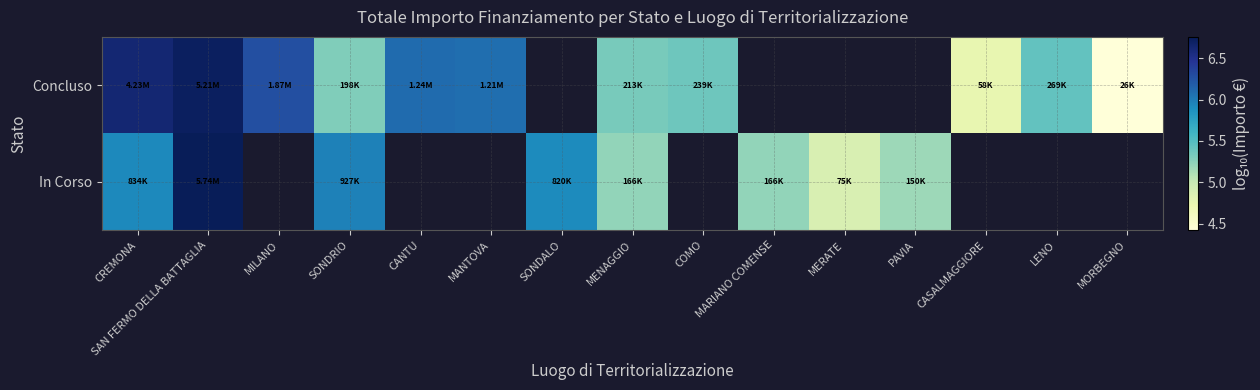

What is the total value across all series at SAN FERMO DELLA BATTAGLIA?

13.5